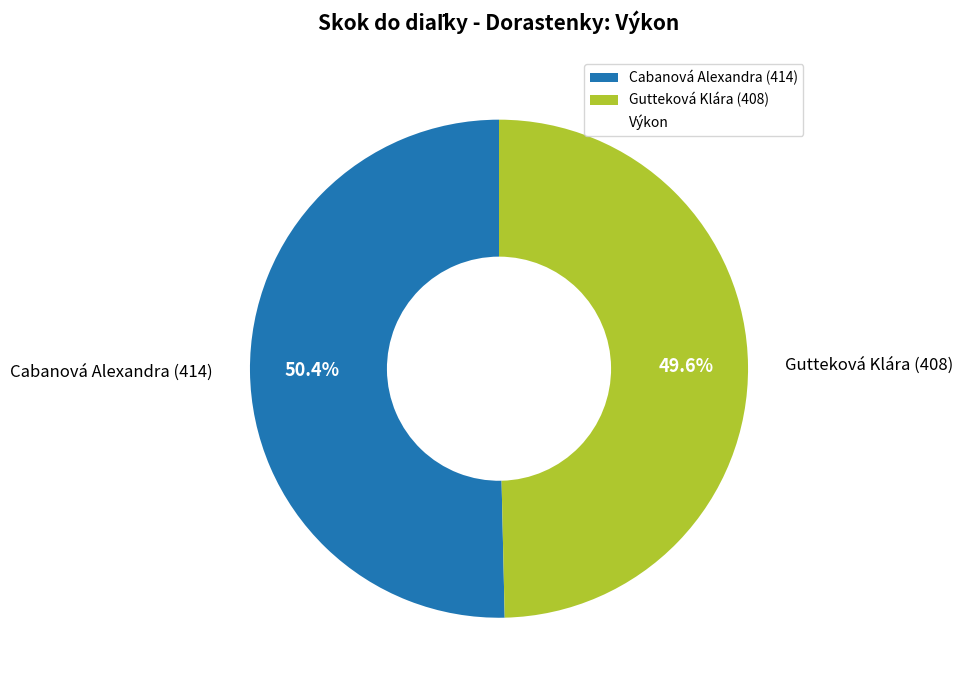

To the nearest percent, what is the difference between the largest and smallest slice percentages?

1%